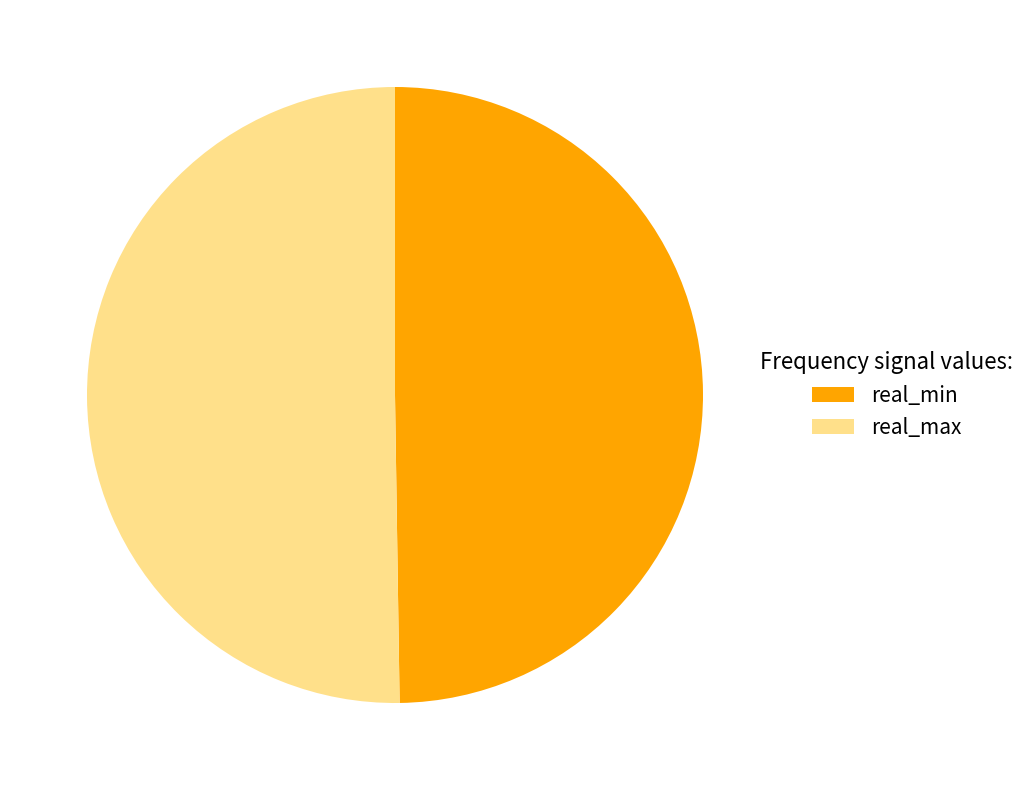

To the nearest percent, what portion does real_min represent?

50%